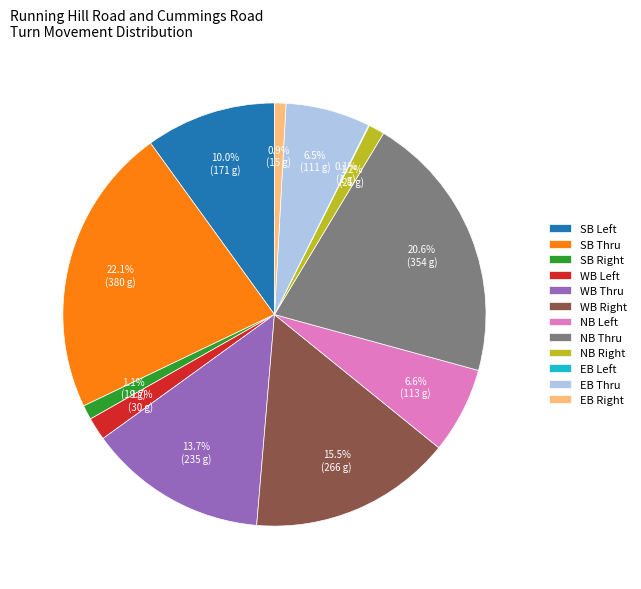

To the nearest percent, what is the average slice percentage?

8%